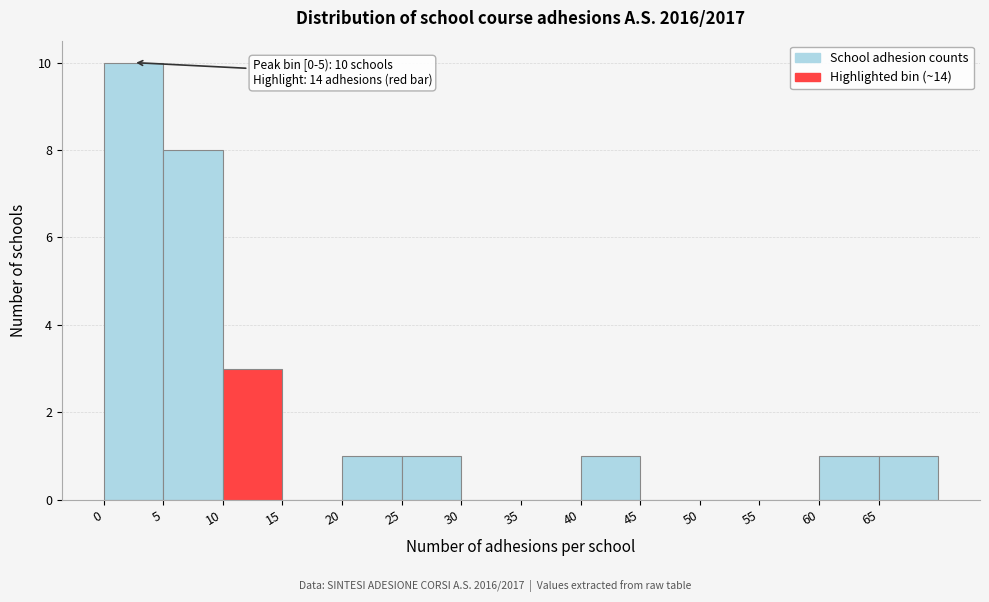

Which range on the x-axis has the tallest bar?

0 to 5